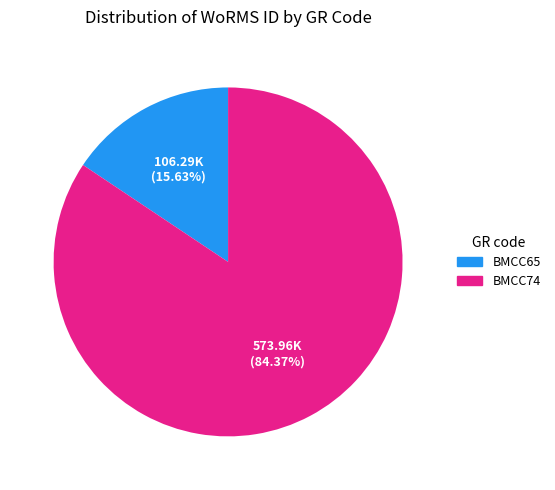

What percentage is the BMCC65 slice, to the nearest percent?

16%